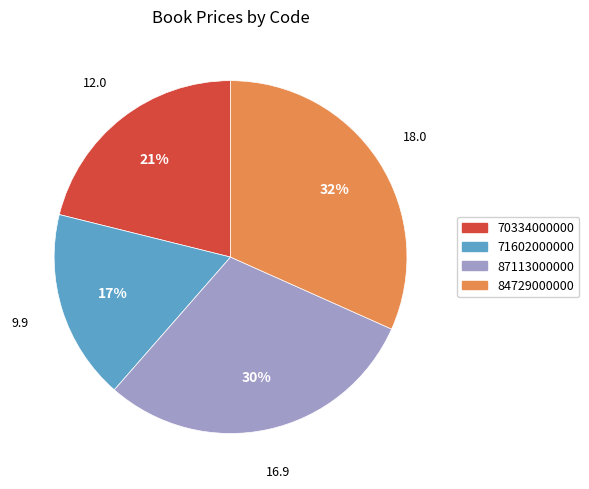

Does any single category account for the majority?

No